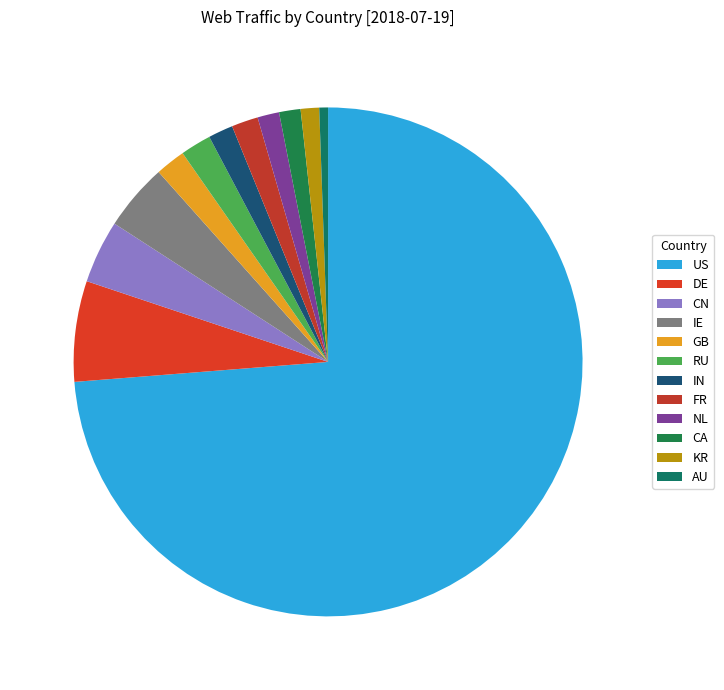

Does IE represent more than half of the total?

No